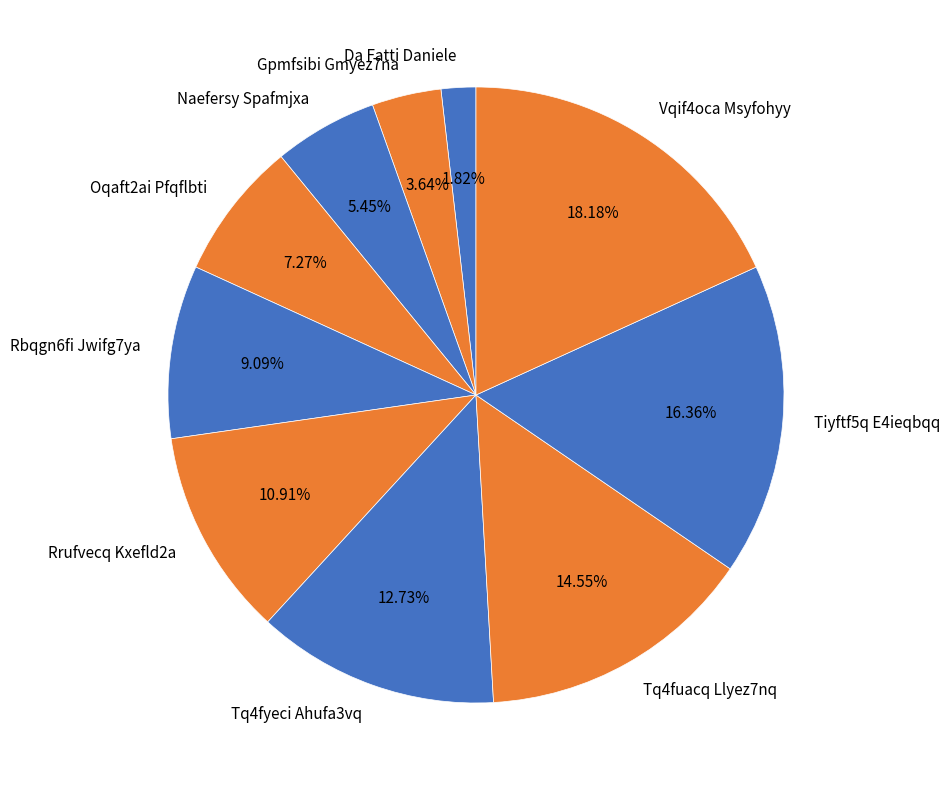

To the nearest percent, what portion does Tq4fyeci Ahufa3vq represent?

13%